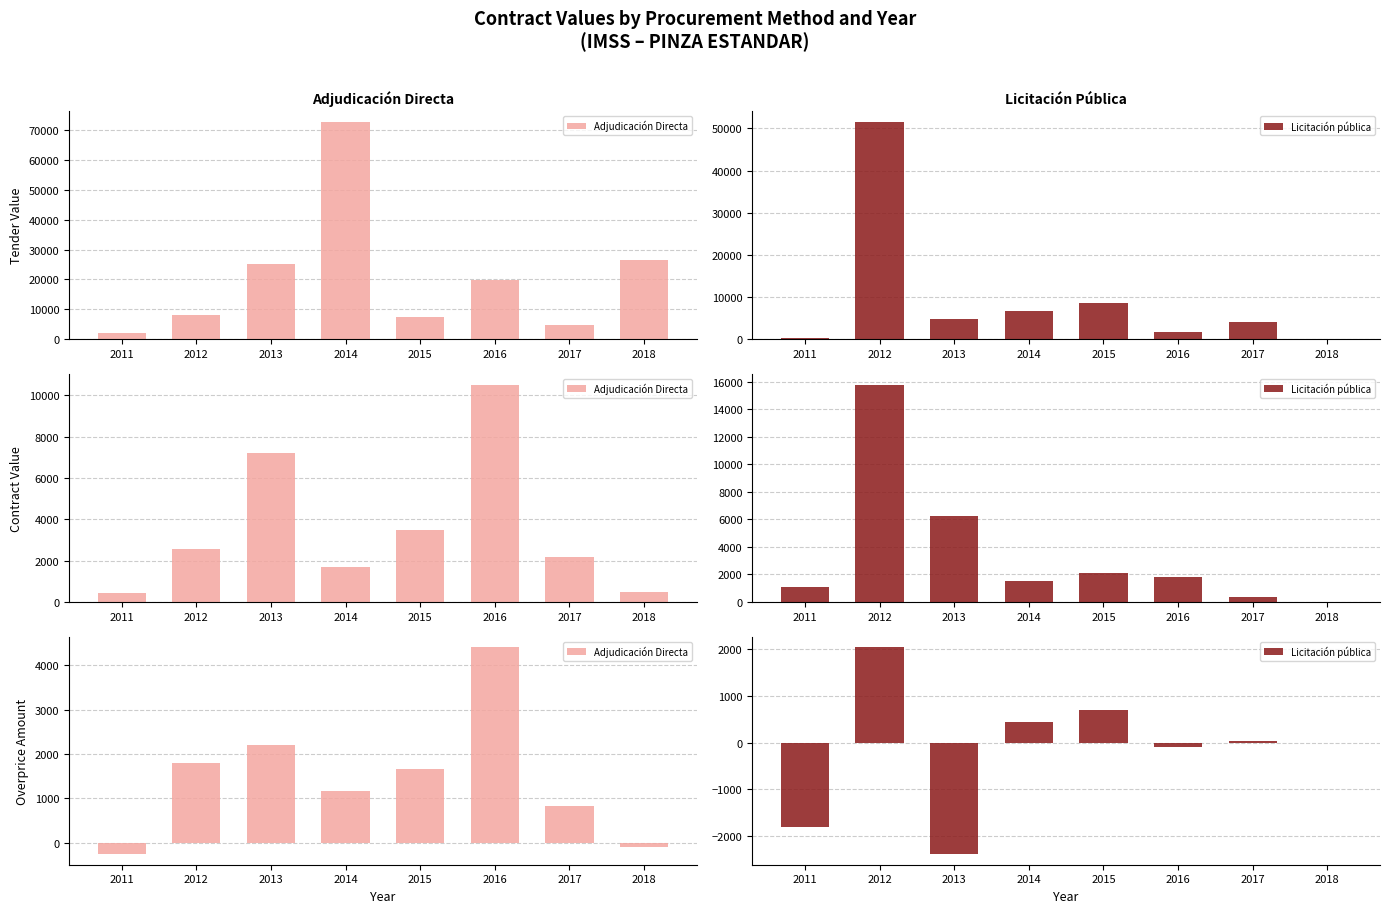

How many positive values does the Adjudicación Directa series have?

6